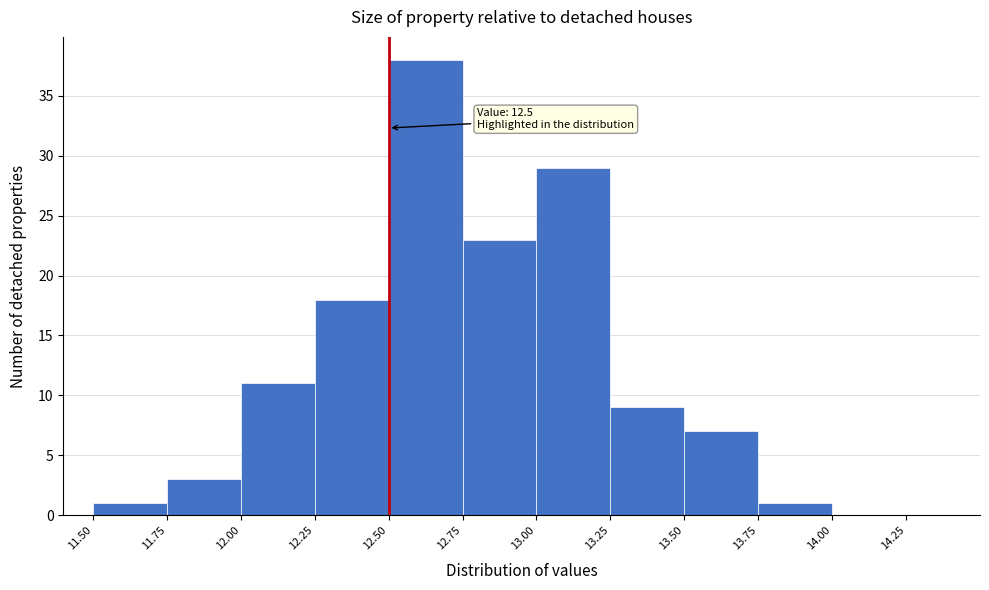

Over which range of the x-axis is the bar tallest?

12.50 to 12.75